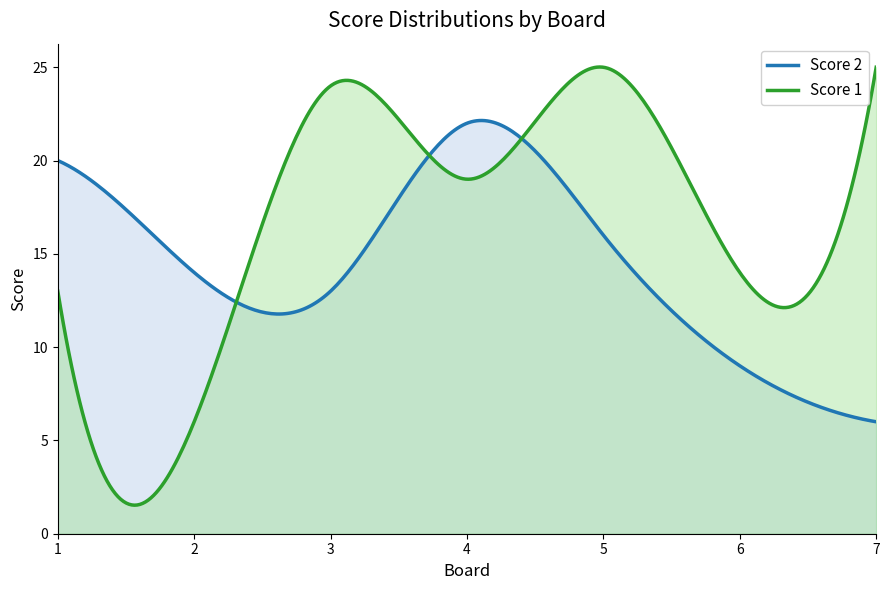

Rank the series by their maximum value, from lowest to highest.

Score 2, Score 1